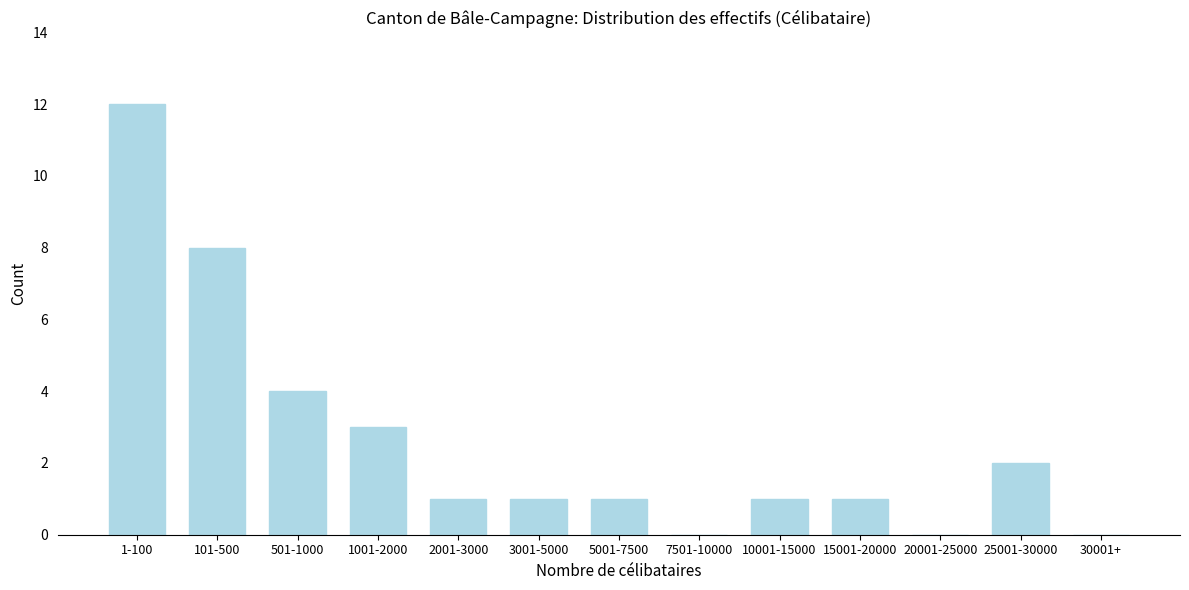

Reading left to right, transcribe all the data shown in this chart.

1-100=12	101-500=8	501-1000=4	1001-2000=3	2001-3000=1	3001-5000=1	5001-7500=1	7501-10000=0	10001-15000=1	15001-20000=1	20001-25000=0	25001-30000=2	30001+=0